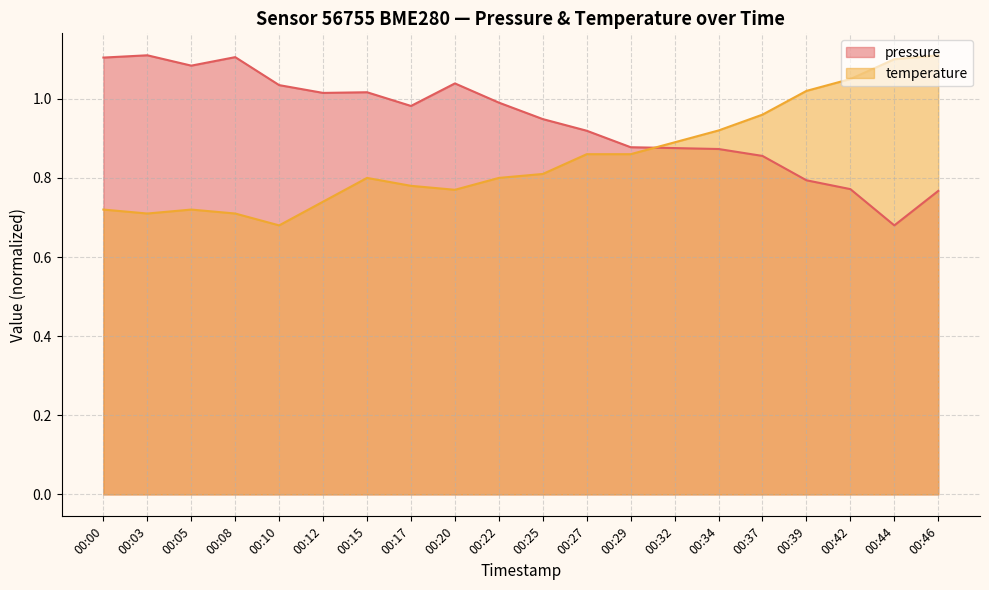

What is the value of the temperature point at the 18th from the left?

1.1